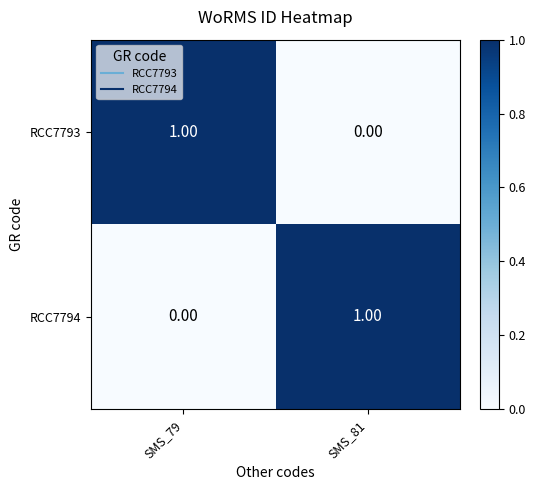

Is the value of RCC7794 at SMS_79 greater than the value of RCC7793 at SMS_79?

No